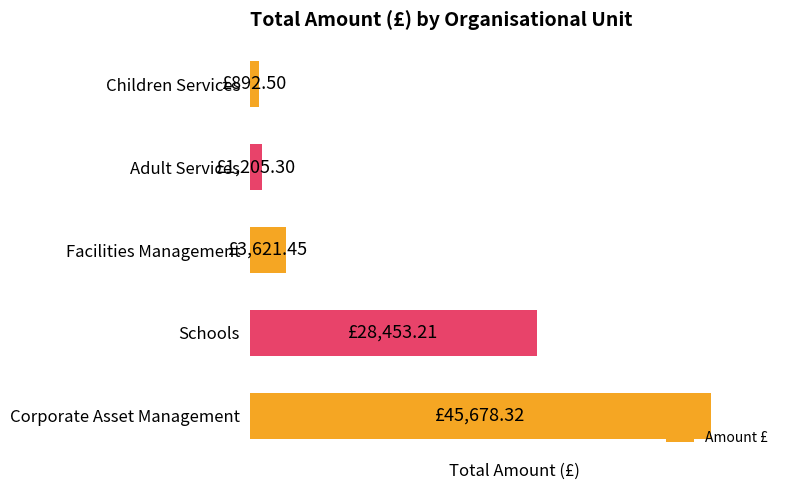

Are the bars horizontal?

Yes